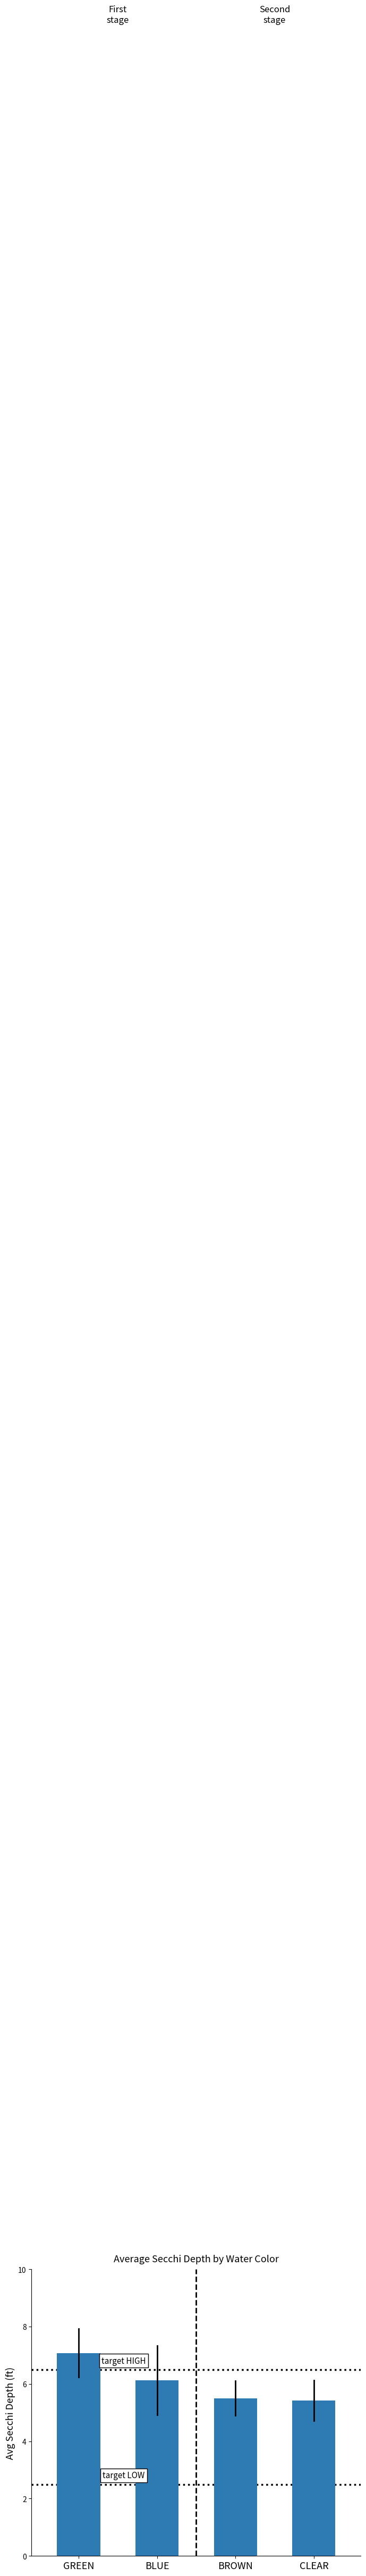

Rank the categories by value from highest to lowest.

GREEN, BLUE, BROWN, CLEAR